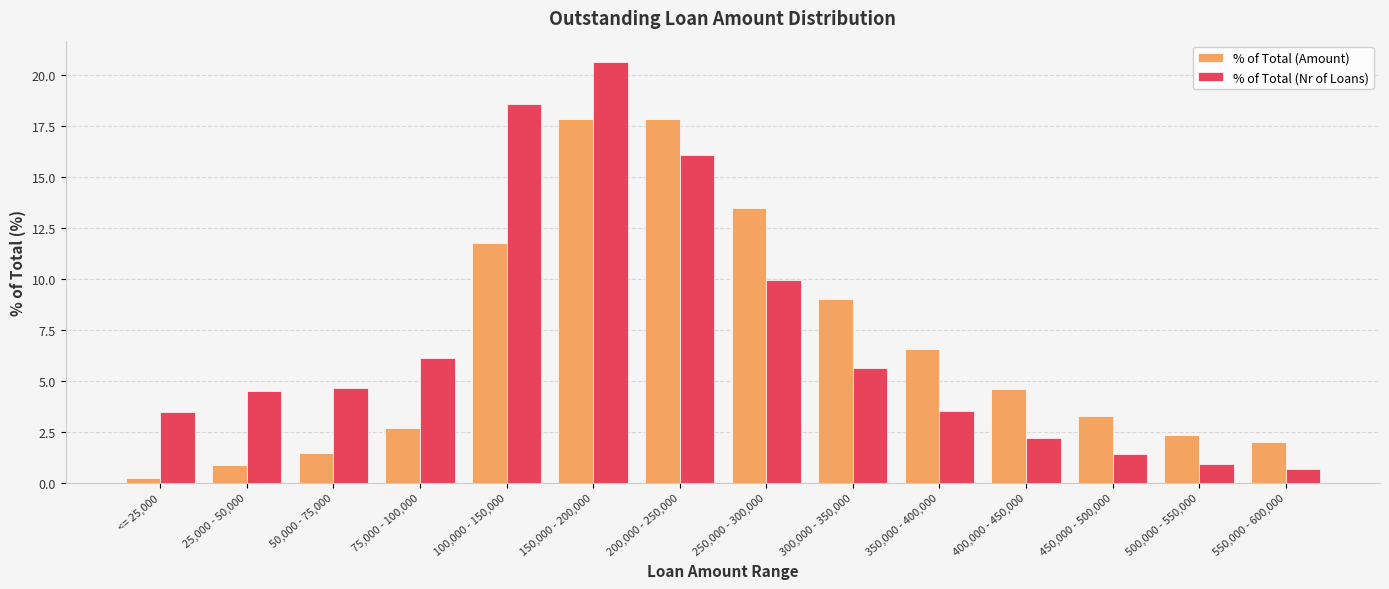

What is the label of the 10th bar from the right?

100,000 - 150,000